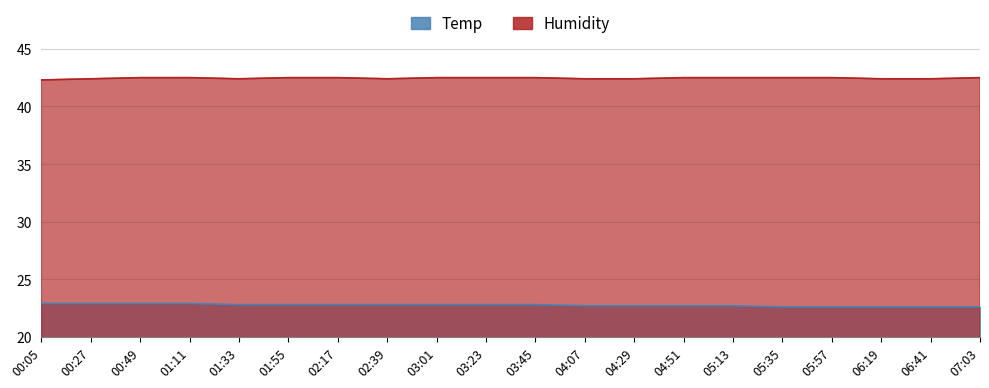

What is the average value of the Humidity series?

42.5